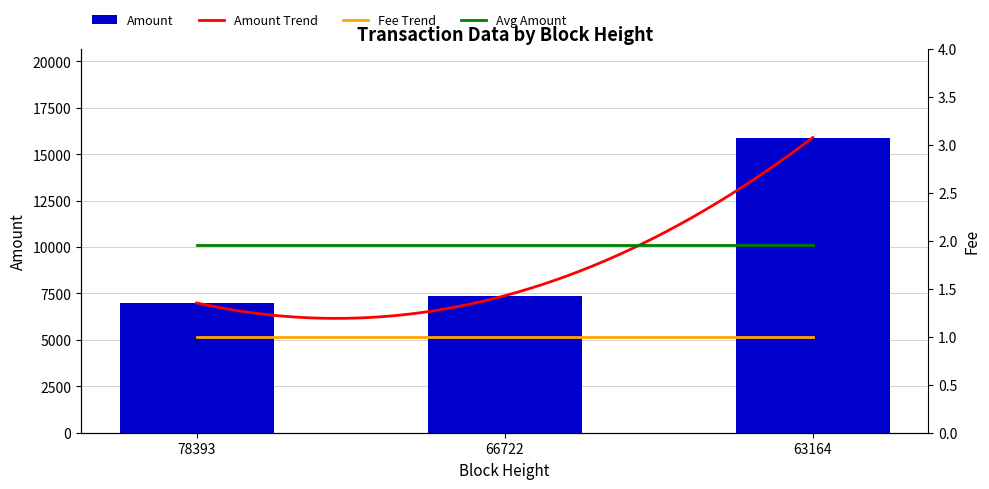

What is the difference between the values at 78393 and 63164?

8911